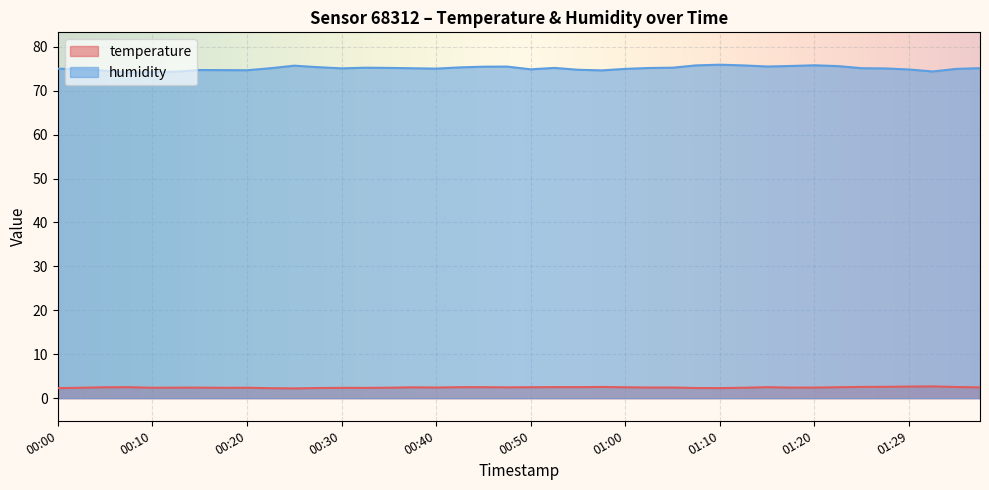

The temperature series shows 3.8 at 00:30. True or false?

False